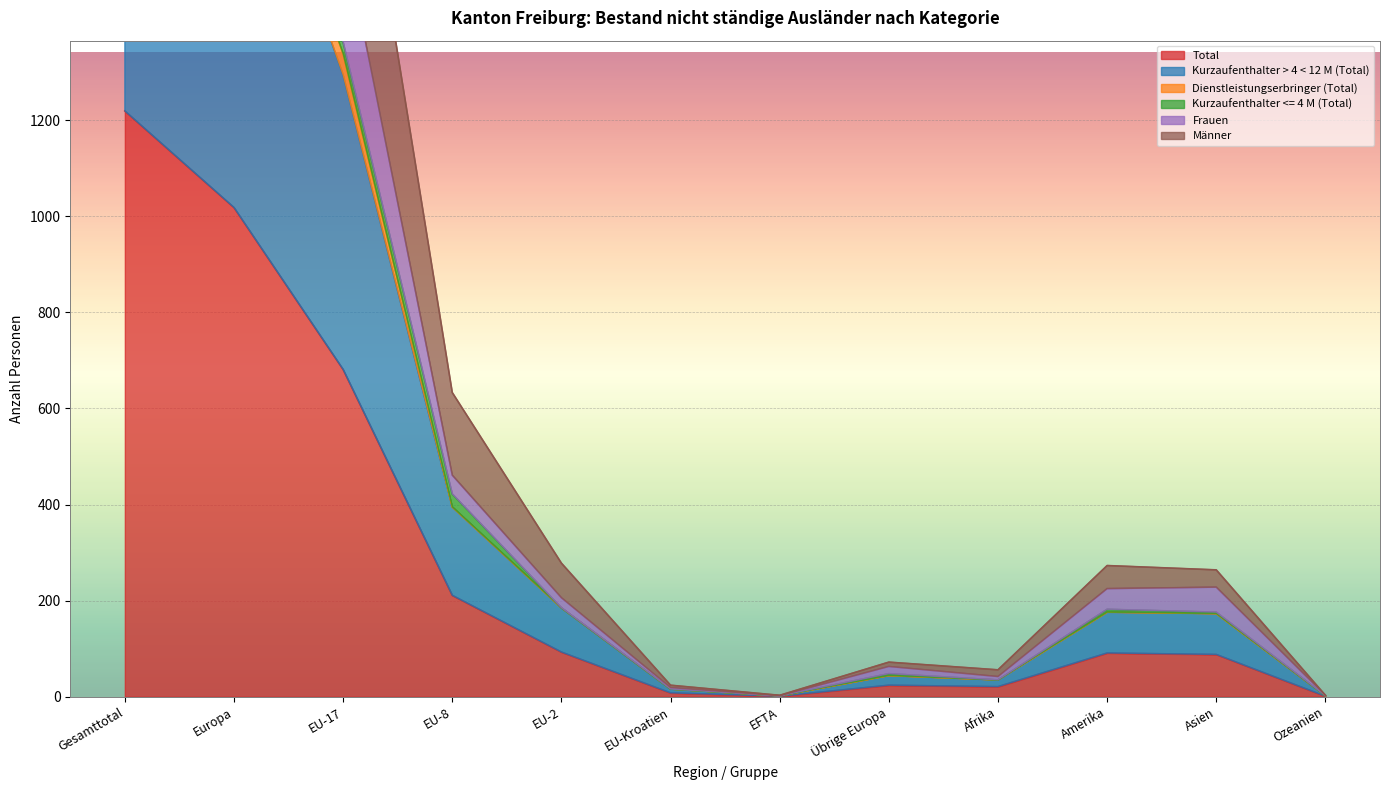

What position from the right is Gesamttotal?

12